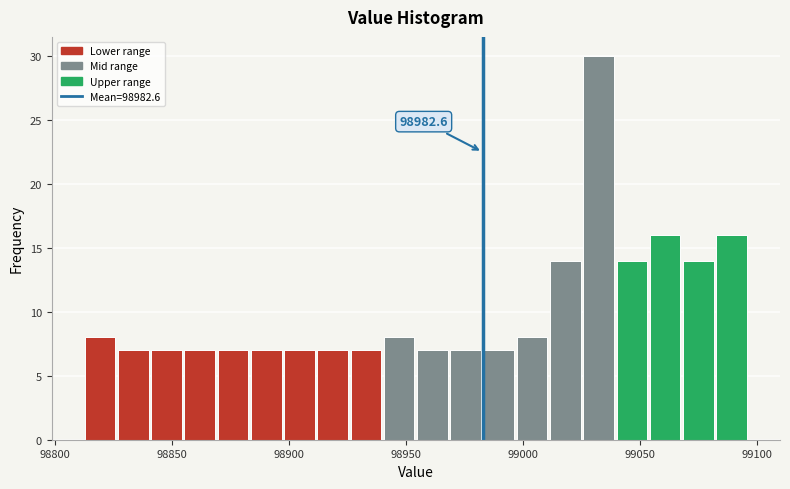

Around what value on the x-axis is the tallest bar? Give the approximate position of its centre, as read against the axis.

99030